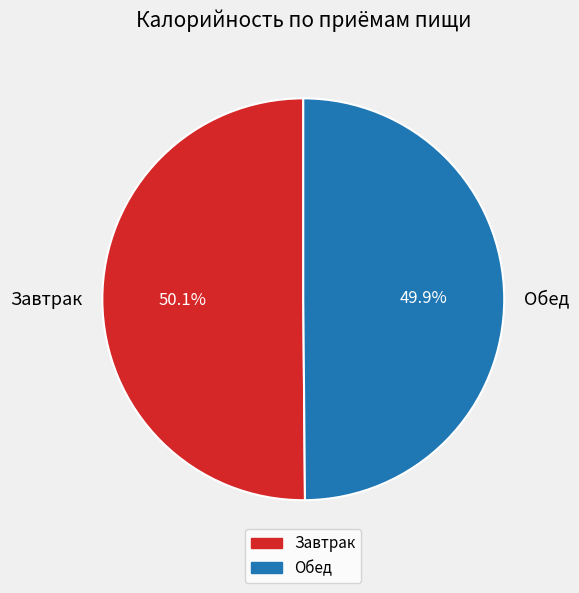

What percentage is NOT represented by Завтрак?

49.9%